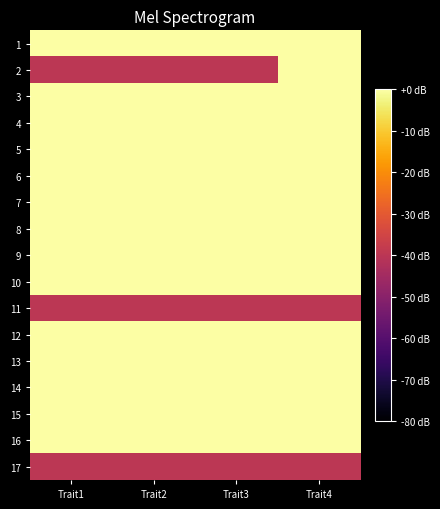

Reading right to left, what are all the values shown in this chart?

1: Trait4=0	Trait3=0	Trait2=0	Trait1=0
2: Trait4=0	Trait3=-40	Trait2=-40	Trait1=-40
3: Trait4=0	Trait3=0	Trait2=0	Trait1=0
4: Trait4=0	Trait3=0	Trait2=0	Trait1=0
5: Trait4=0	Trait3=0	Trait2=0	Trait1=0
6: Trait4=0	Trait3=0	Trait2=0	Trait1=0
7: Trait4=0	Trait3=0	Trait2=0	Trait1=0
8: Trait4=0	Trait3=0	Trait2=0	Trait1=0
9: Trait4=0	Trait3=0	Trait2=0	Trait1=0
10: Trait4=0	Trait3=0	Trait2=0	Trait1=0
11: Trait4=-40	Trait3=-40	Trait2=-40	Trait1=-40
12: Trait4=0	Trait3=0	Trait2=0	Trait1=0
13: Trait4=0	Trait3=0	Trait2=0	Trait1=0
14: Trait4=0	Trait3=0	Trait2=0	Trait1=0
15: Trait4=0	Trait3=0	Trait2=0	Trait1=0
16: Trait4=0	Trait3=0	Trait2=0	Trait1=0
17: Trait4=-40	Trait3=-40	Trait2=-40	Trait1=-40